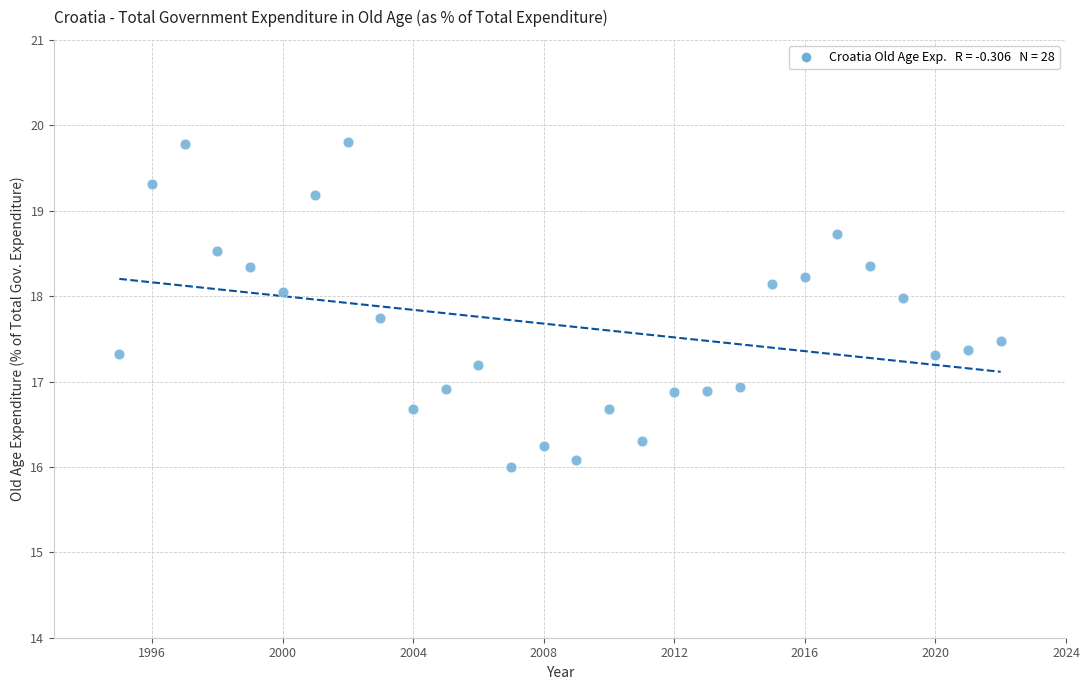

What is the range of Y values (max minus min)?

3.8